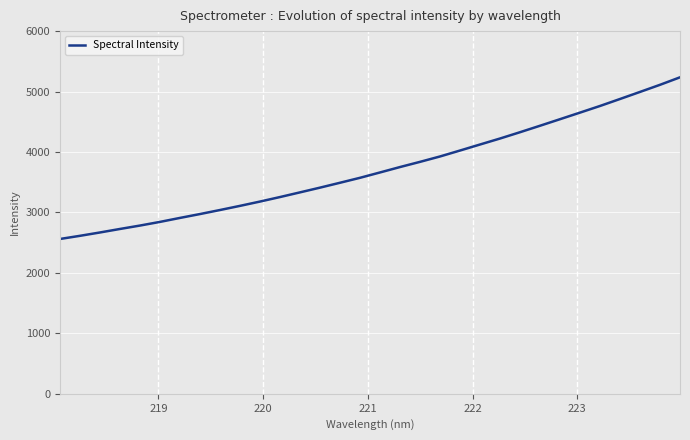

What is the greatest value displayed?

5235.6